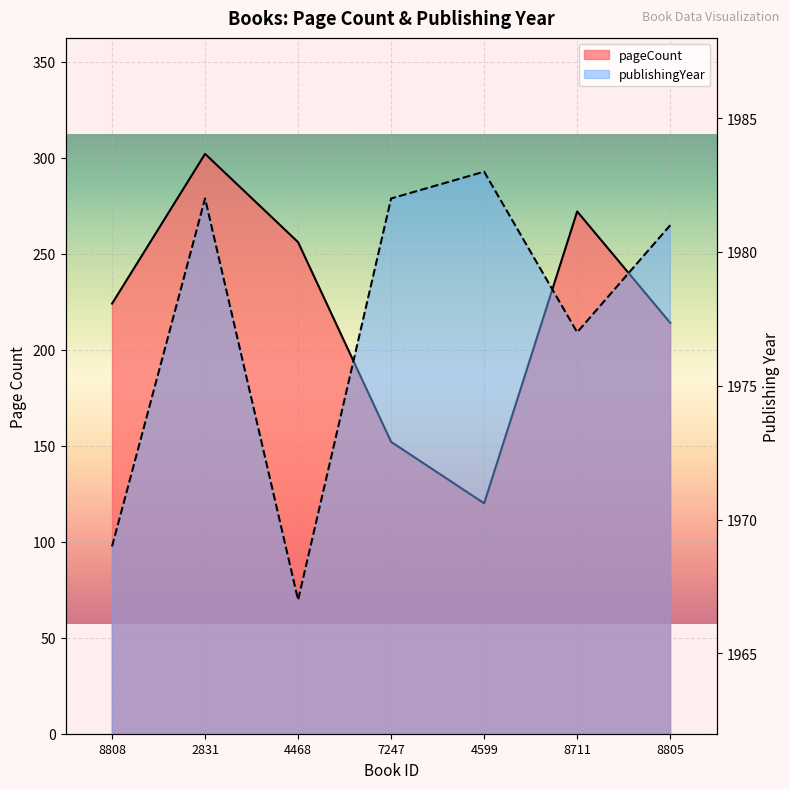

Between 2831 and 4599, which series saw the biggest shift?

pageCount